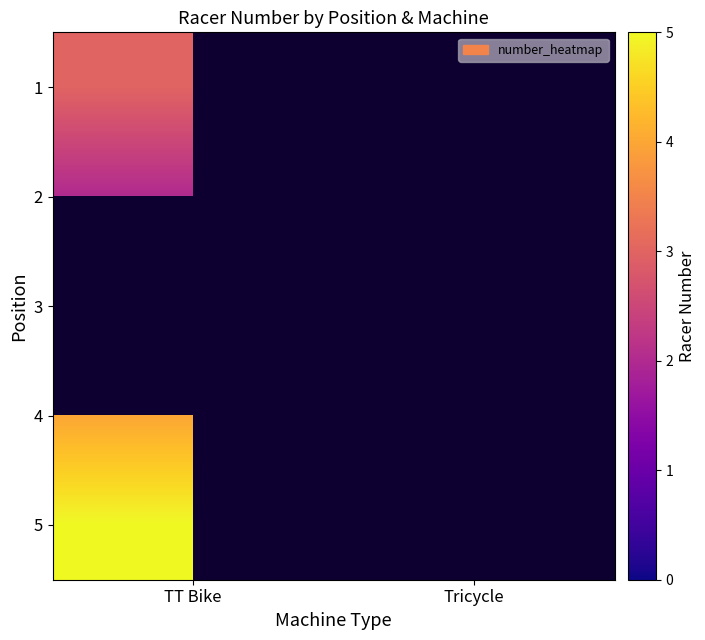

At TT Bike, list the series in order from smallest to largest.

2, 3, 4, 1, 5